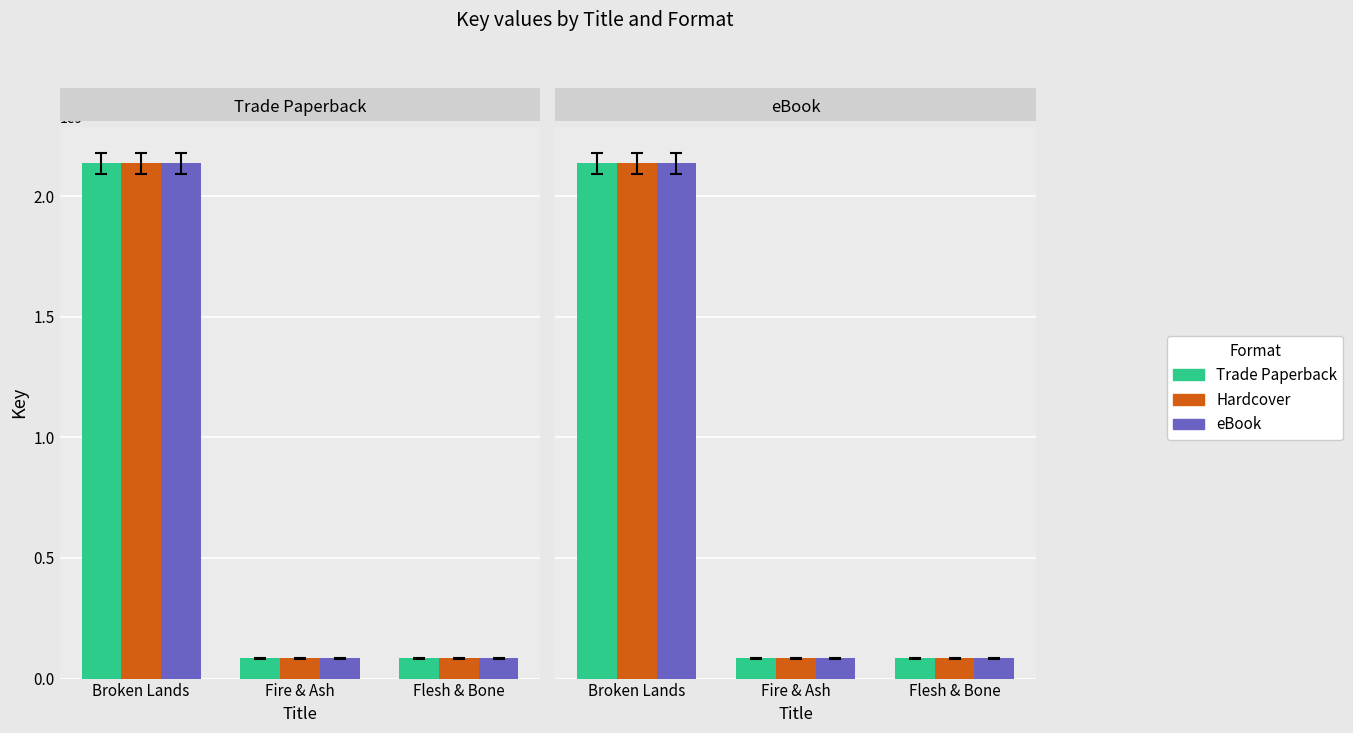

What is the difference between the maximum and minimum values in the Trade Paperback series?

2052177598